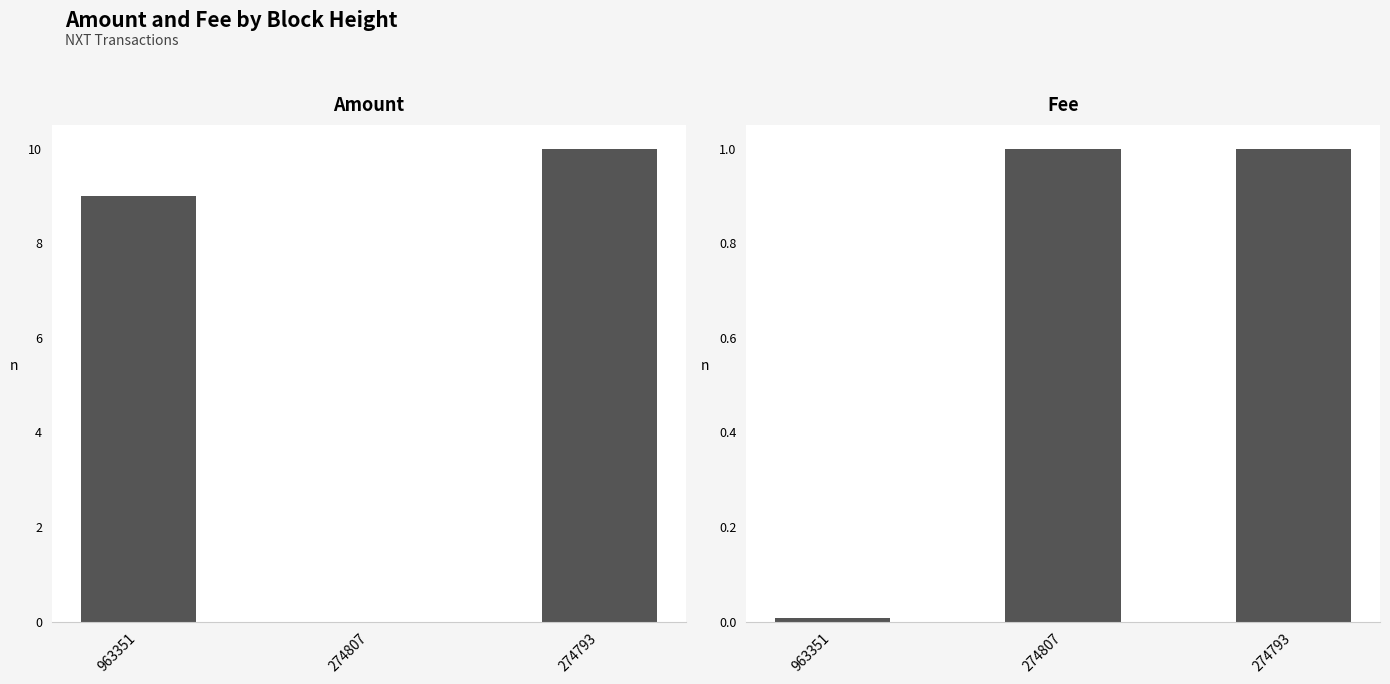

At which label is Fee closest to 0?

963351